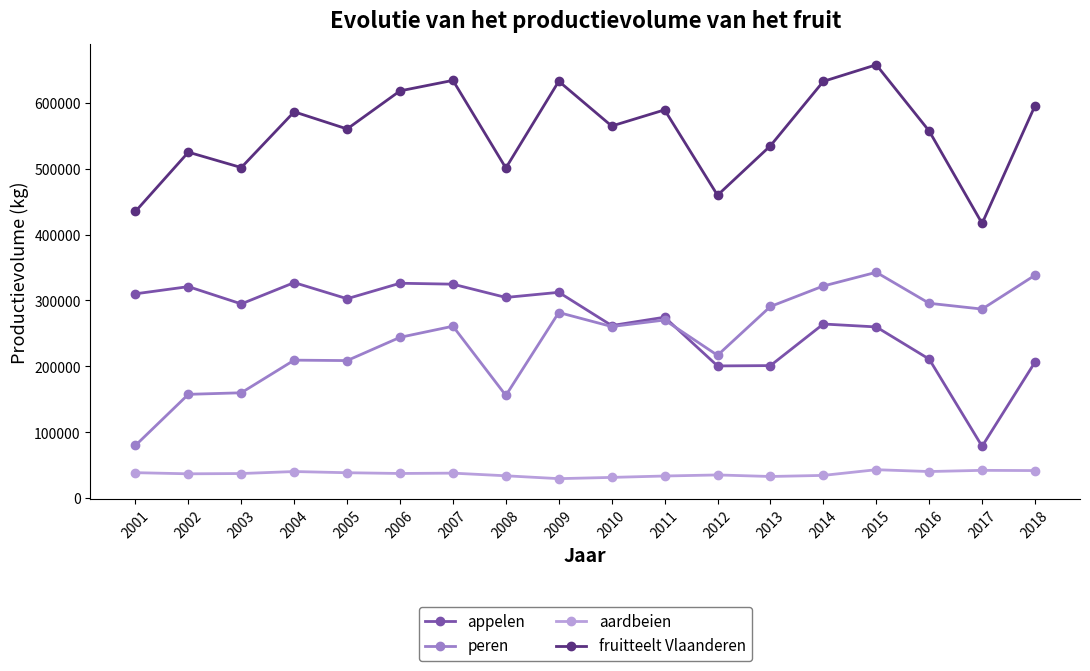

What is the sum of all aardbeien values?

672324.2